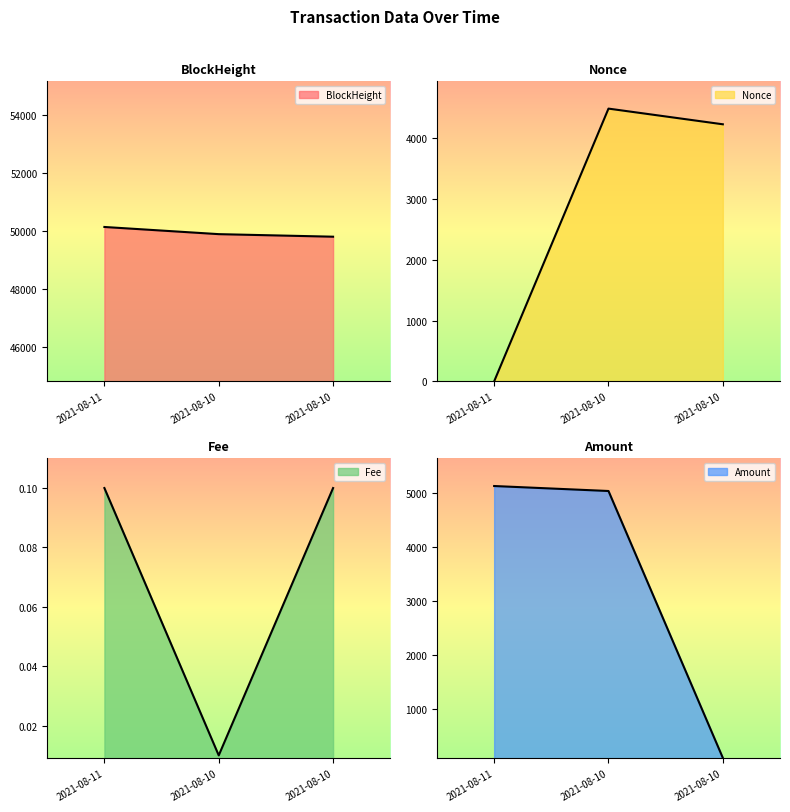

How many lines are shown in the chart?

4